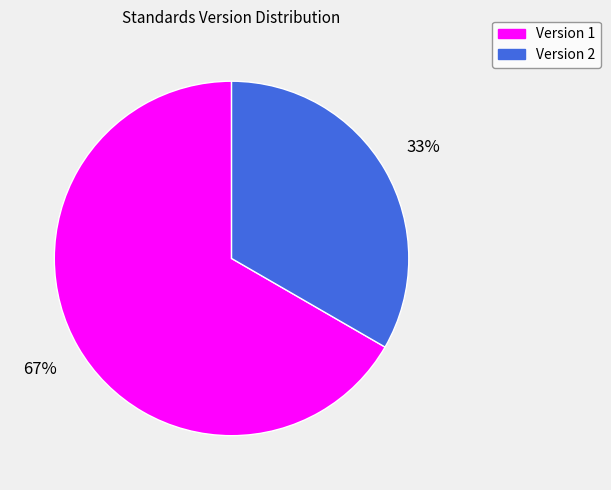

To the nearest percent, what is the combined percentage of Version 2 and Version 1?

100%